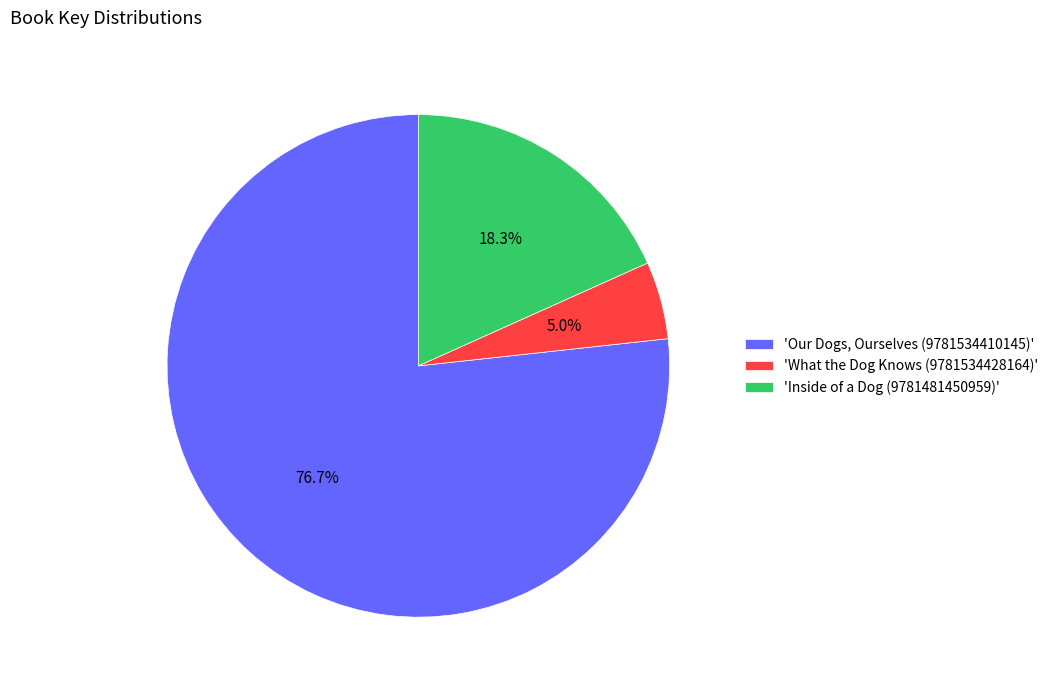

What is the majority slice?

'Our Dogs, Ourselves (9781534410145)'